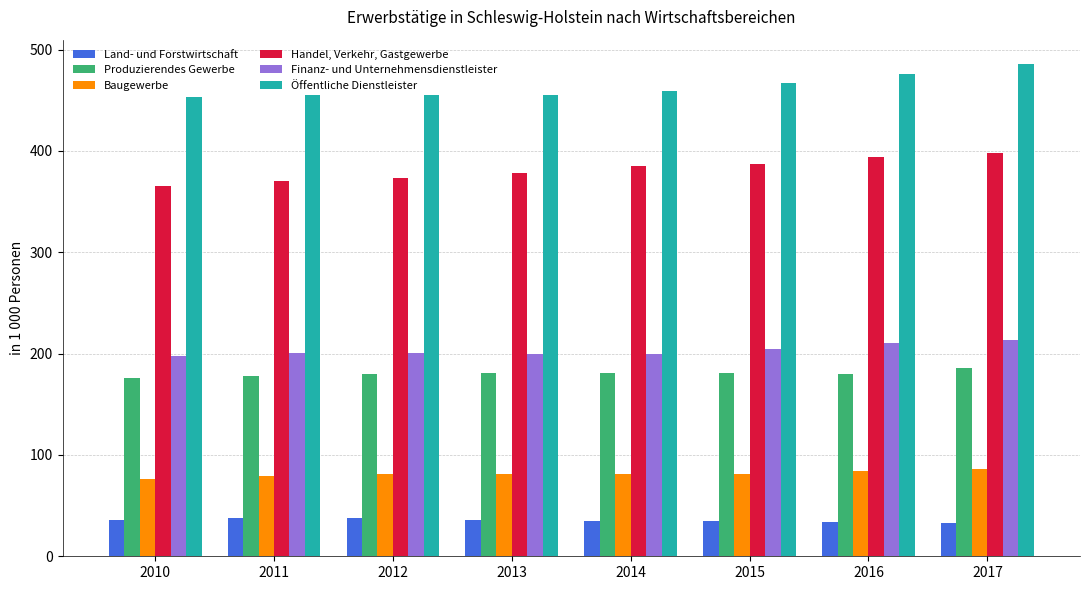

What is the maximum value shown in the chart?

485.5